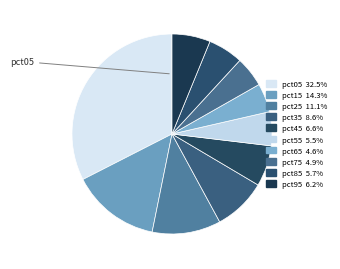

Which slice is the smallest?

pct65